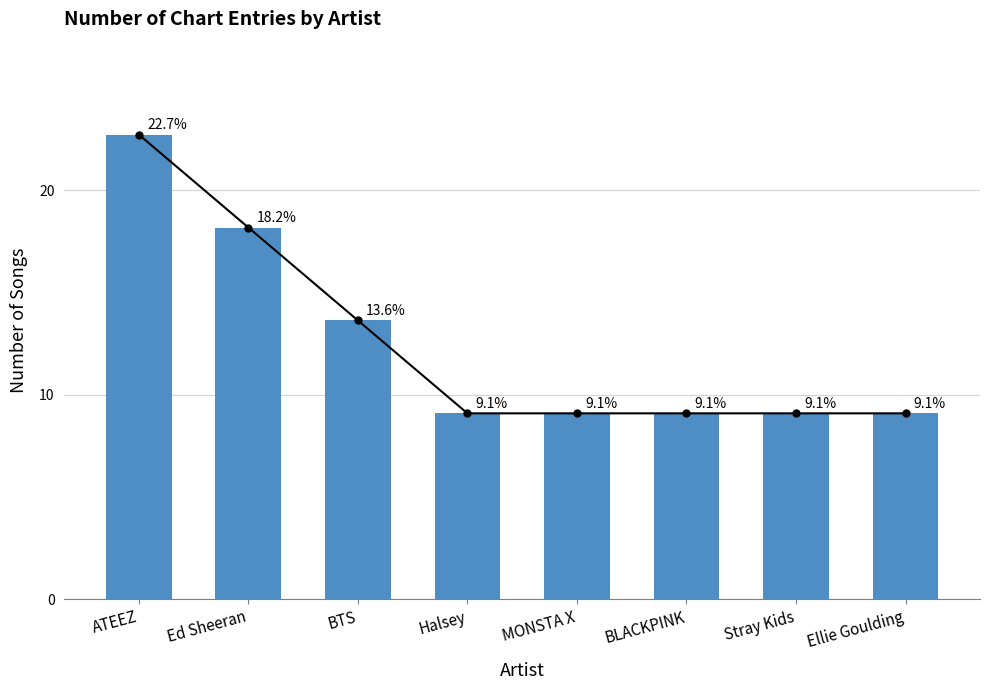

Reading right to left, transcribe all the data shown in this chart.

Ellie Goulding=9.1	Stray Kids=9.1	BLACKPINK=9.1	MONSTA X=9.1	Halsey=9.1	BTS=13.6	Ed Sheeran=18.2	ATEEZ=22.7